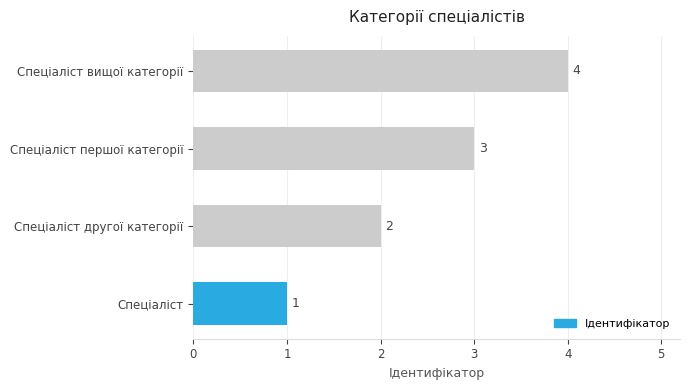

Which label corresponds to the smallest value in the chart?

Спеціаліст